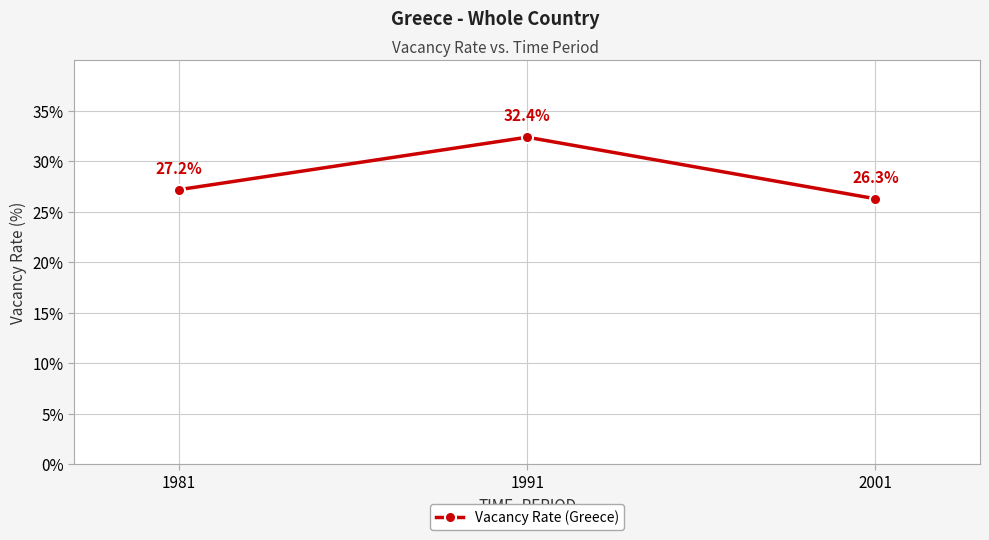

What is the smallest value displayed?

26.3